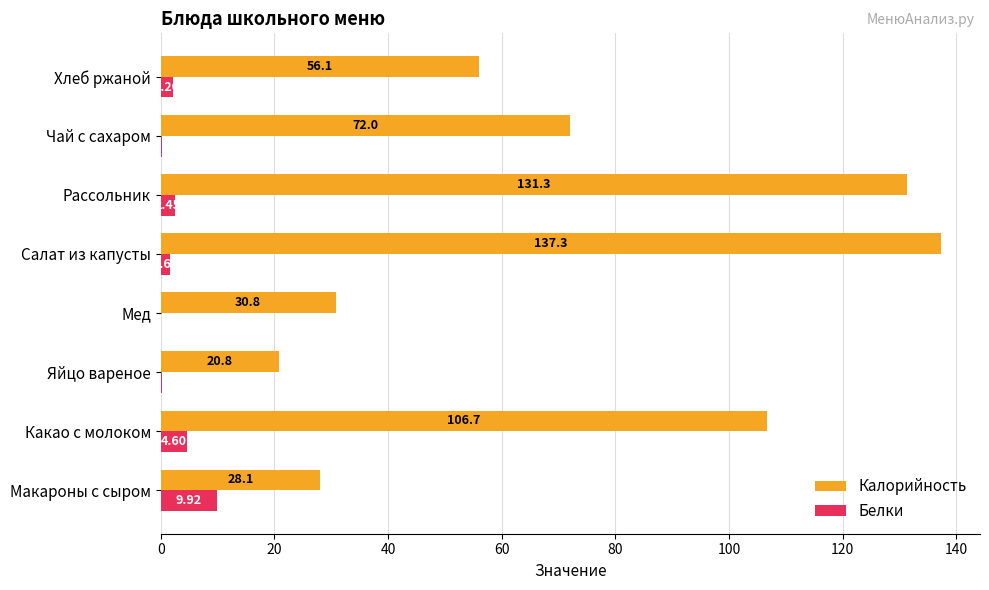

How many distinct data groups are displayed?

2